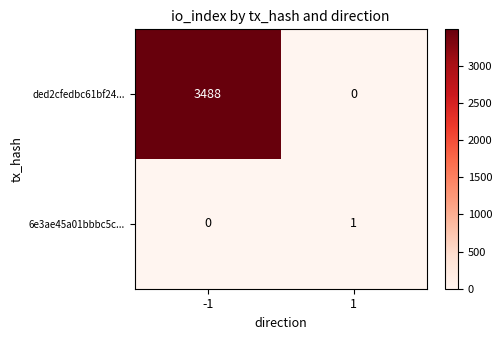

At which category is the sum across all series the highest?

-1